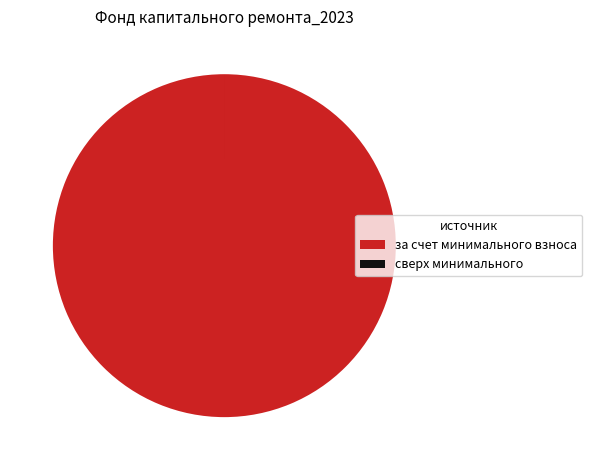

Is there any slice that represents more than half of the pie?

Yes